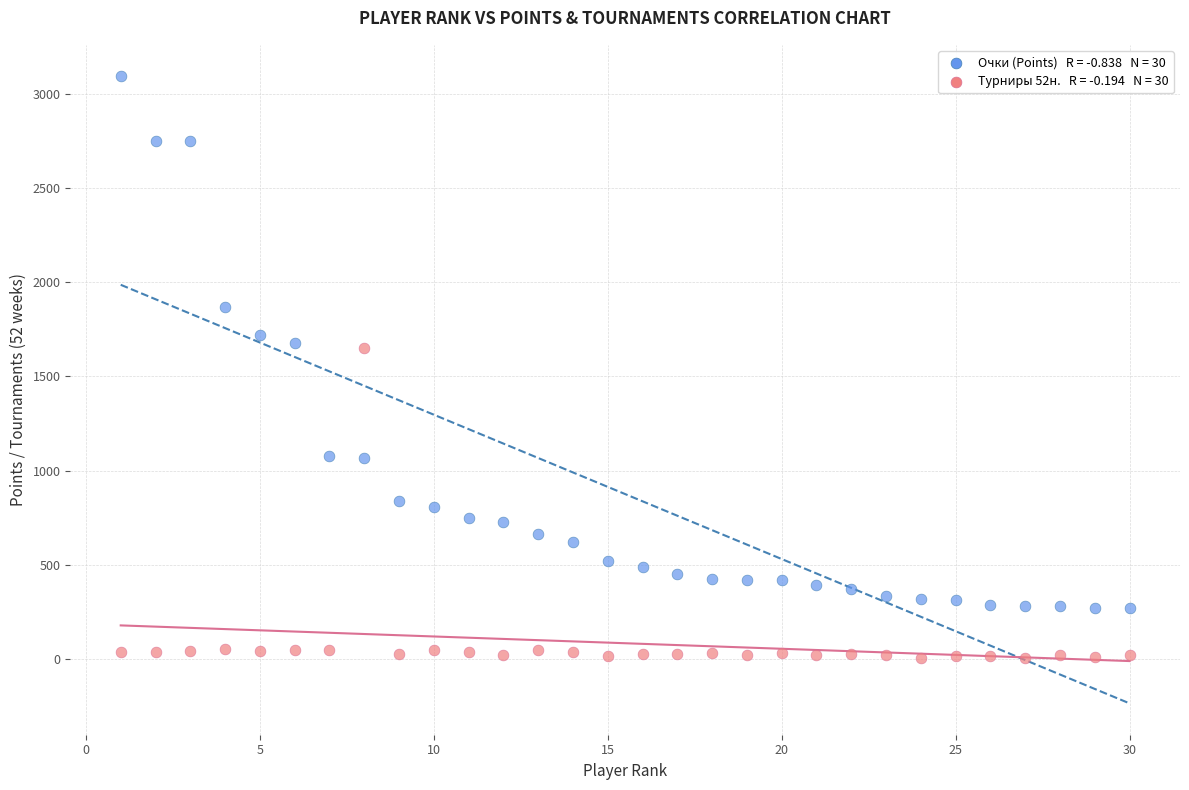

Across all data points, what is the range of Y values (max minus min)?

3085